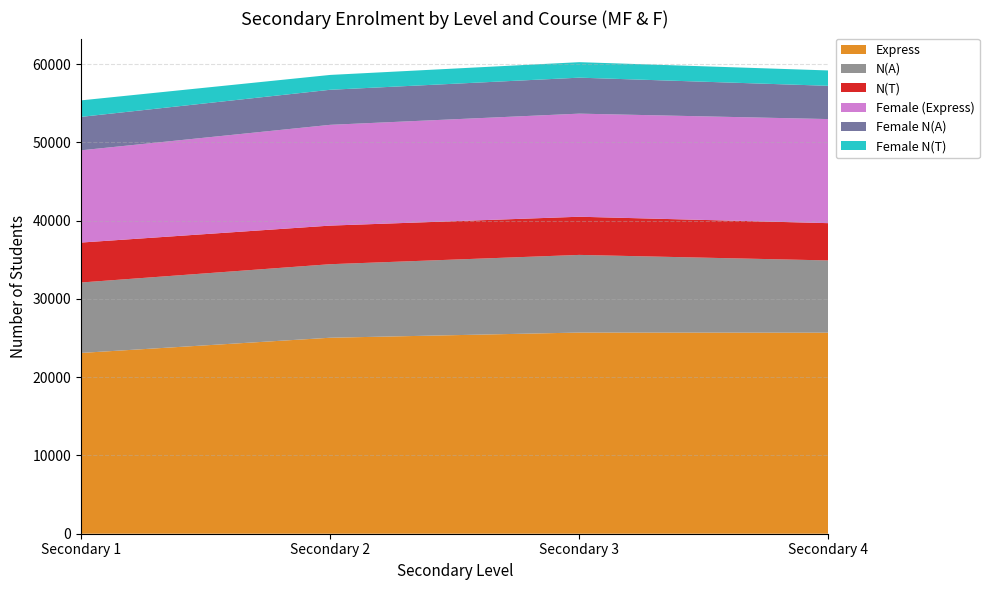

Reading left to right, what are all the values shown in this chart?

Express: Secondary 1=23103	Secondary 2=25045	Secondary 3=25707	Secondary 4=25692
N(A): Secondary 1=9001	Secondary 2=9396	Secondary 3=9923	Secondary 4=9231
N(T): Secondary 1=5104	Secondary 2=4934	Secondary 3=4878	Secondary 4=4763
Female (Express): Secondary 1=11788	Secondary 2=12877	Secondary 3=13174	Secondary 4=13301
Female N(A): Secondary 1=4273	Secondary 2=4479	Secondary 3=4598	Secondary 4=4251
Female N(T): Secondary 1=2108	Secondary 2=1898	Secondary 3=1981	Secondary 4=1963